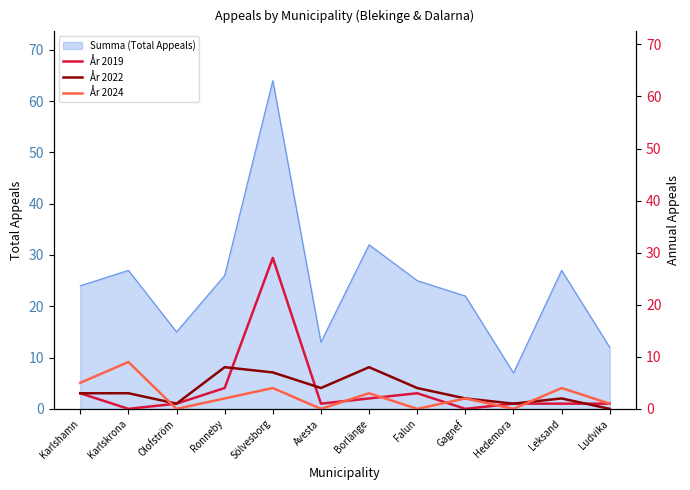

Does the chart have visible grid lines?

No